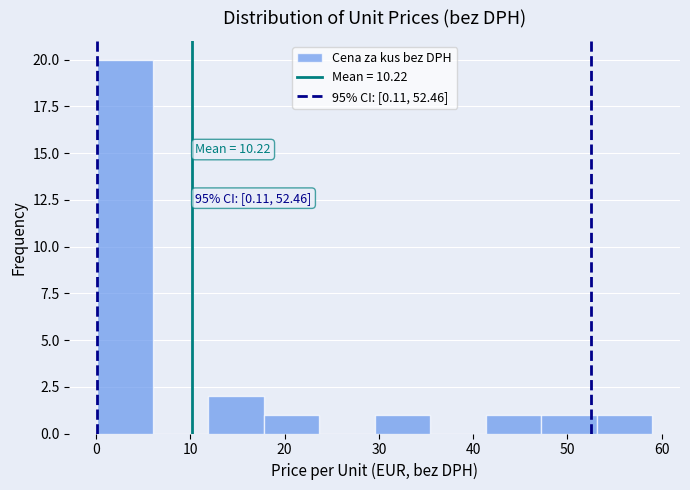

Over which range of the x-axis is the bar tallest?

0 to 6